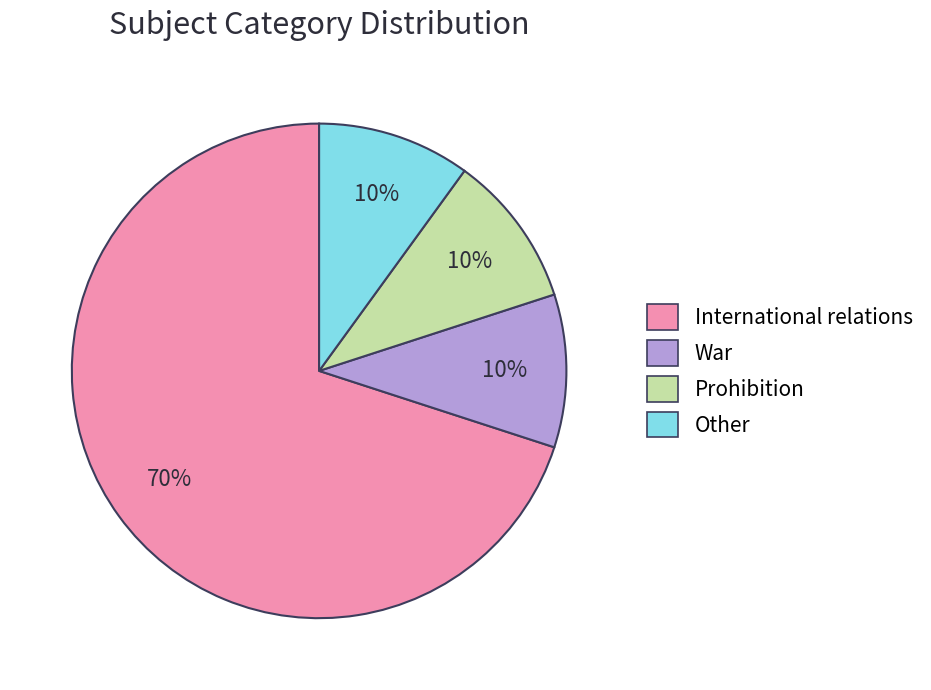

To the nearest percent, what percentage of the pie is War?

10%